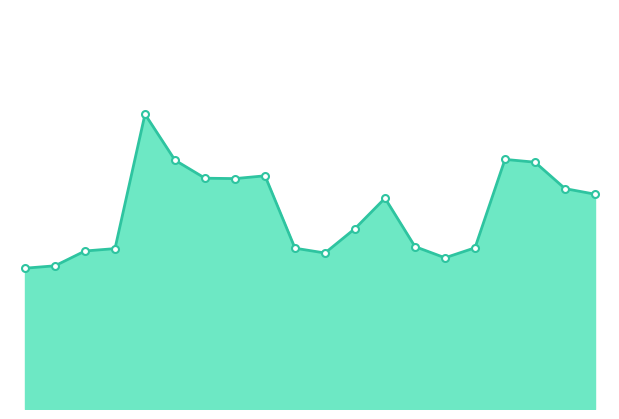

Is this an area chart (filled region under the line)?

Yes